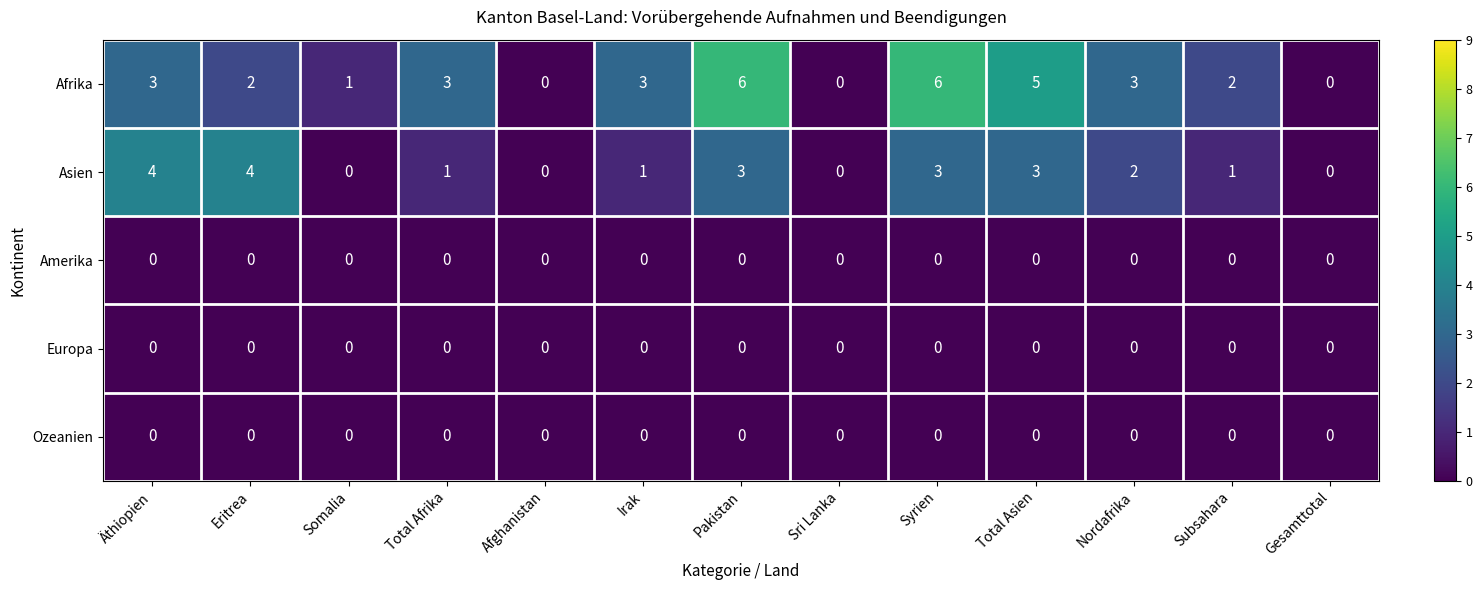

Is the value of Asien at Irak greater than the value of Ozeanien at Subsahara?

Yes